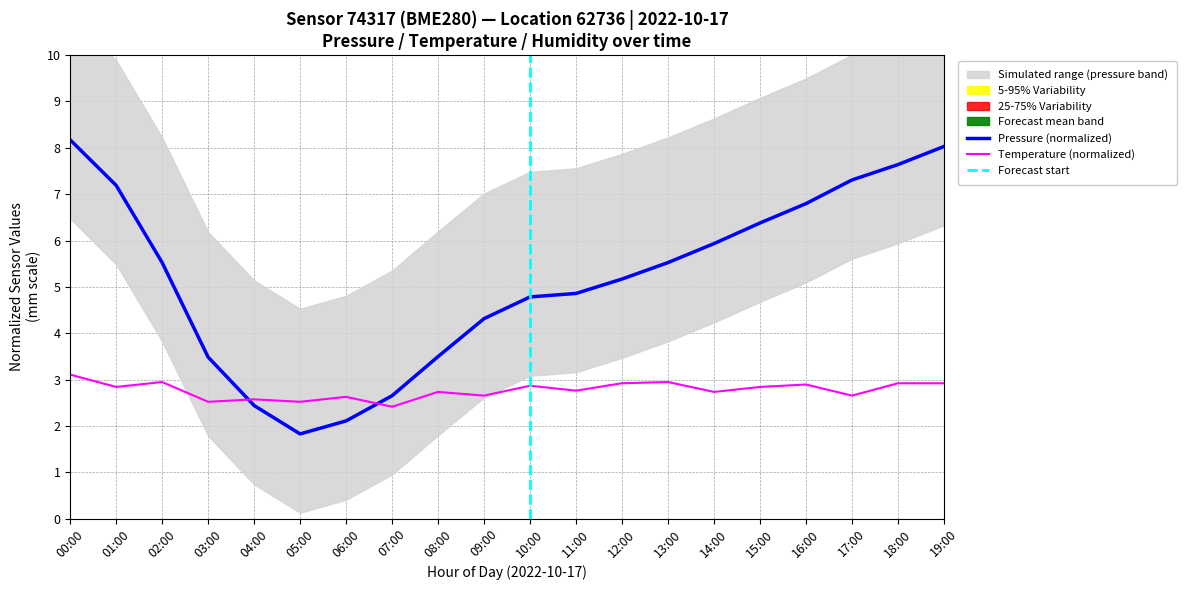

What is the label of the 3rd point from the left?

02:00